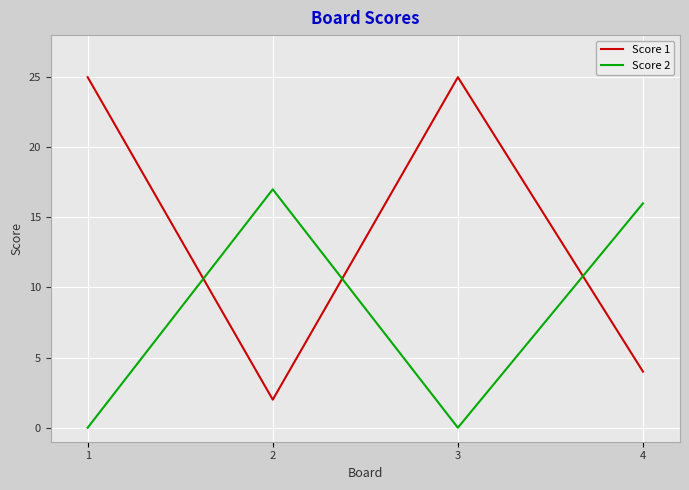

Between which two adjacent categories do Score 1 and Score 2 first intersect?

1 and 2